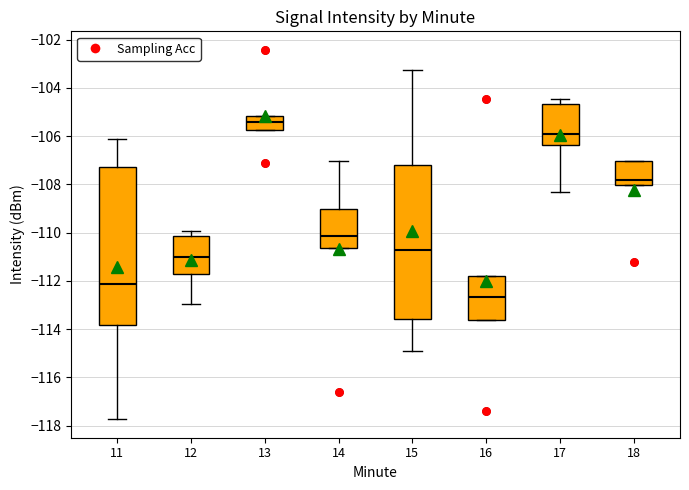

Reading left to right, transcribe this box plot: for each box, give where its median line is, the range the box spans, and where its two whiskers end, as read against the y-axis. The values are not printed on the chart, so give them approximately, as read against the axis.

11: median -112.2, box -113.8 to -107.2, whiskers -117.8 to -106.2
12: median -111.0, box -111.8 to -110.2, whiskers -113.0 to -110.0
13: median -105.4, box -105.8 to -105.2, whiskers -105.8 to -105.2
14: median -110.2, box -110.6 to -109.0, whiskers -110.6 to -107.0
15: median -110.8, box -113.6 to -107.2, whiskers -115.0 to -103.2
16: median -112.6, box -113.6 to -111.8, whiskers -113.6 to -111.8
17: median -106.0, box -106.4 to -104.6, whiskers -108.4 to -104.4
18: median -107.8, box -108.0 to -107.0, whiskers -108.0 to -107.0